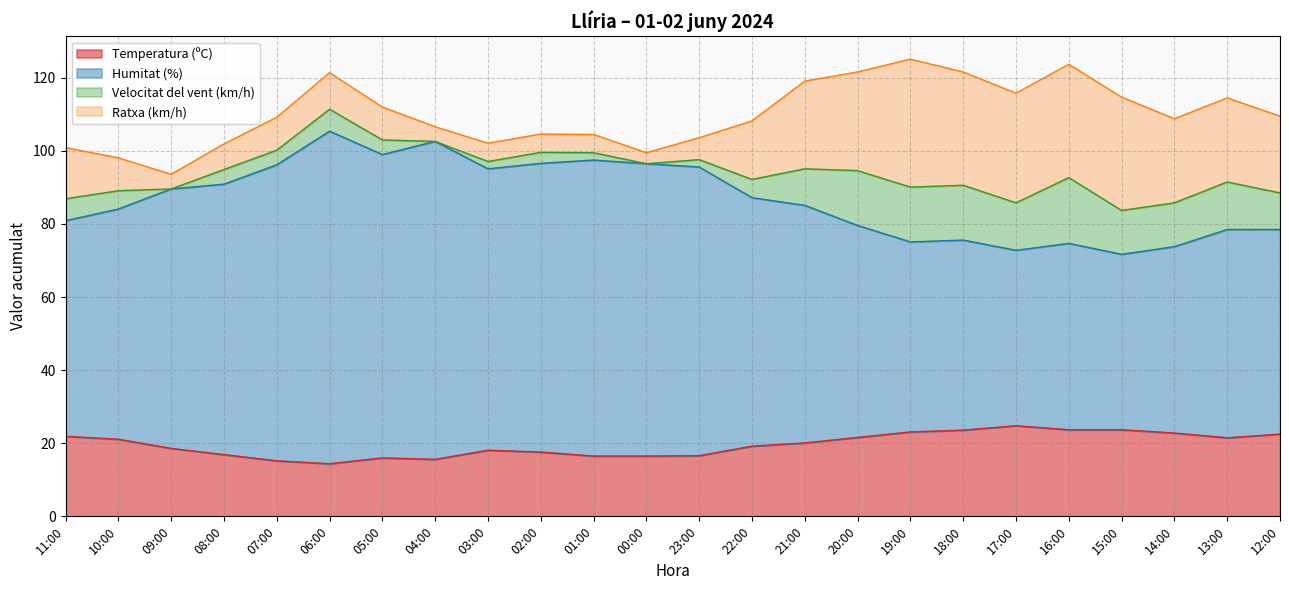

What is the total value across all series at 07:00?

109.2